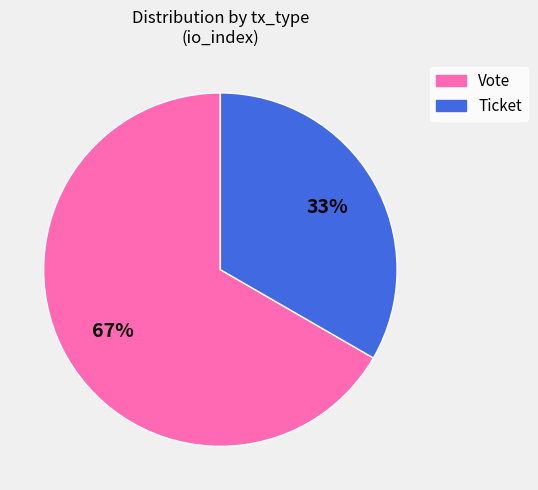

To the nearest percent, what is the average slice percentage?

50%